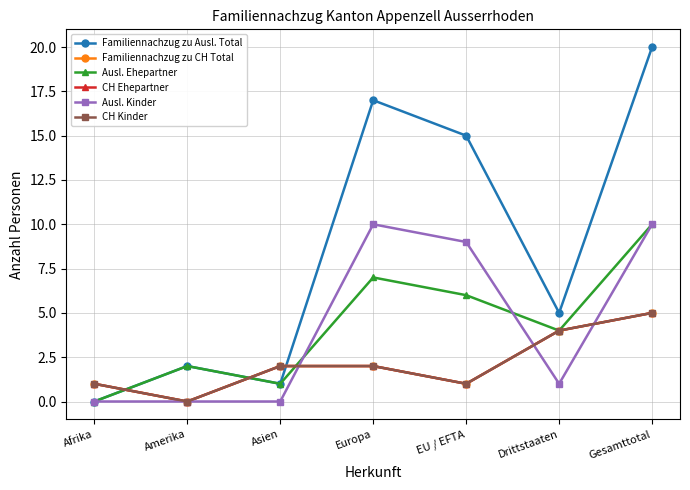

Where is the first local minimum for Ausl. Ehepartner?

Asien